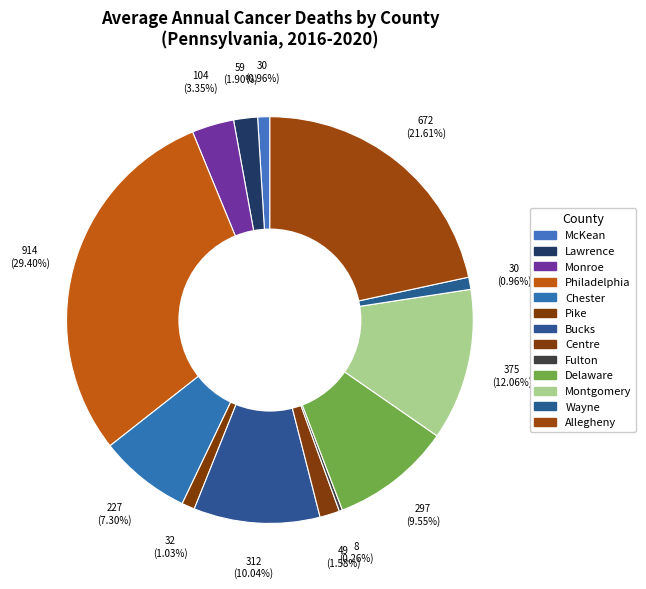

The Delaware slice represents 10% of the pie. True or false?

True